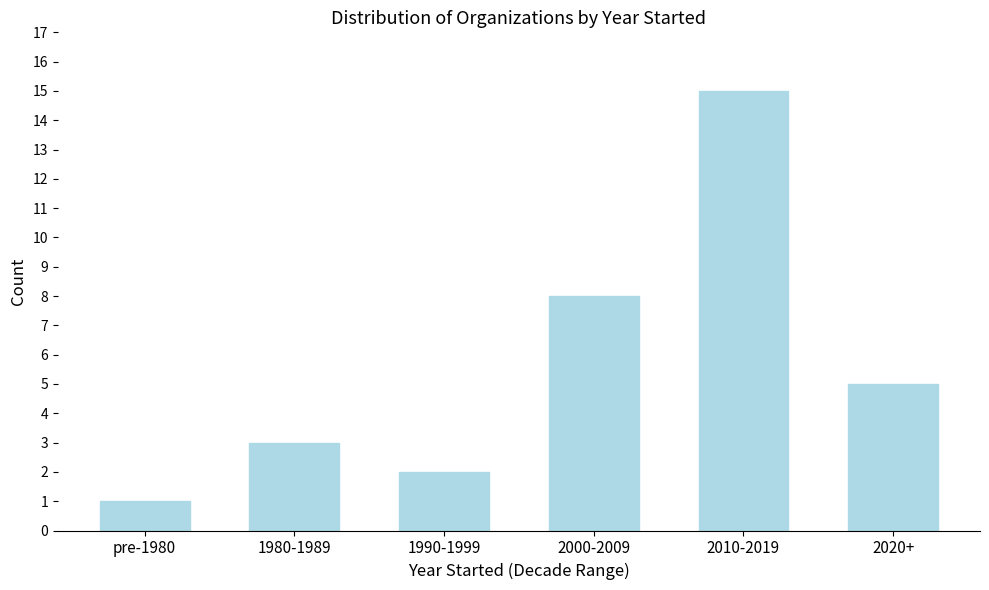

Reading left to right, list all the values displayed in this chart.

1	3	2	8	15	5